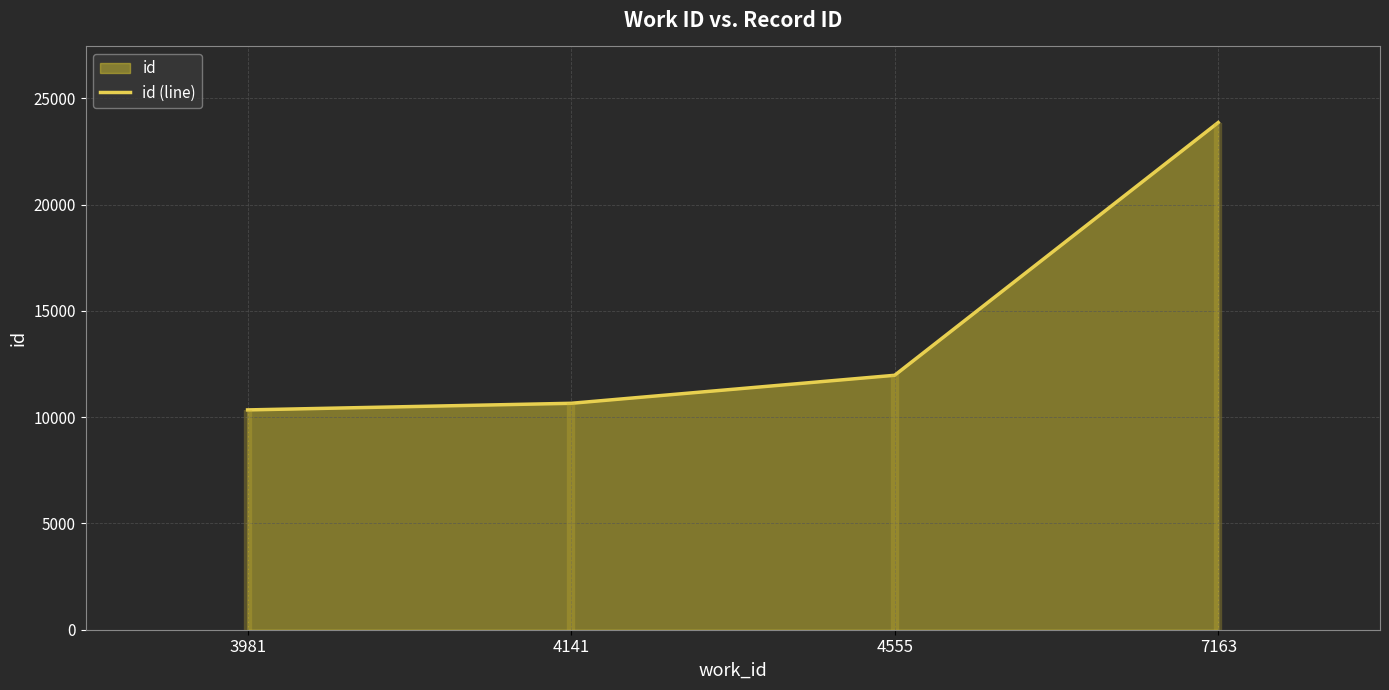

At which category does the chart reach its peak across all series?

7163